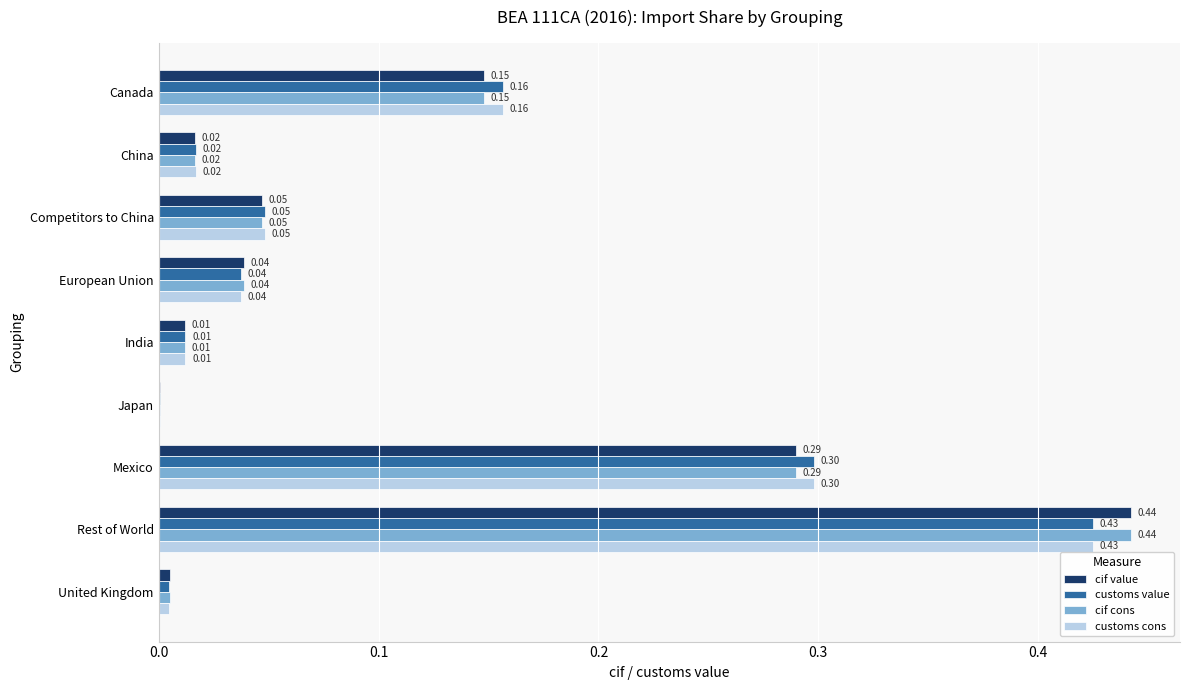

At which label is cif cons closest to 0?

Japan